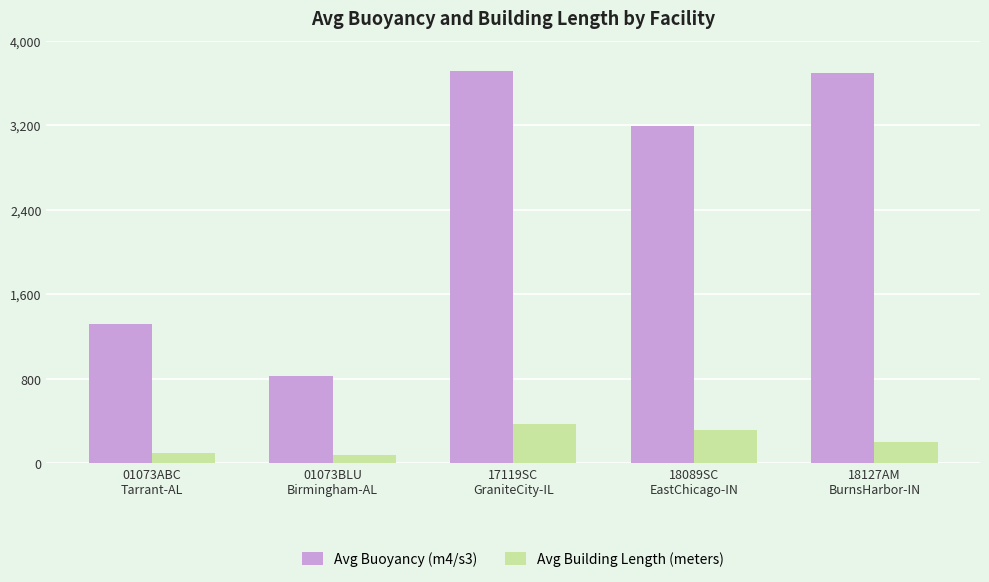

Is it true that Avg Building Length (meters) equals 313.6 at 18089SC
EastChicago-IN?

True